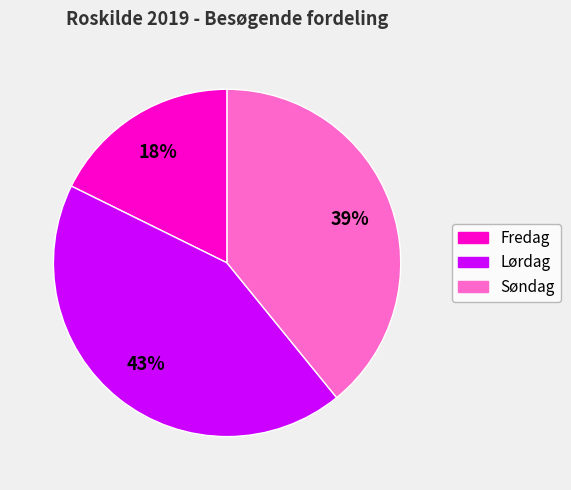

To the nearest percent, what portion does Lørdag represent?

43%